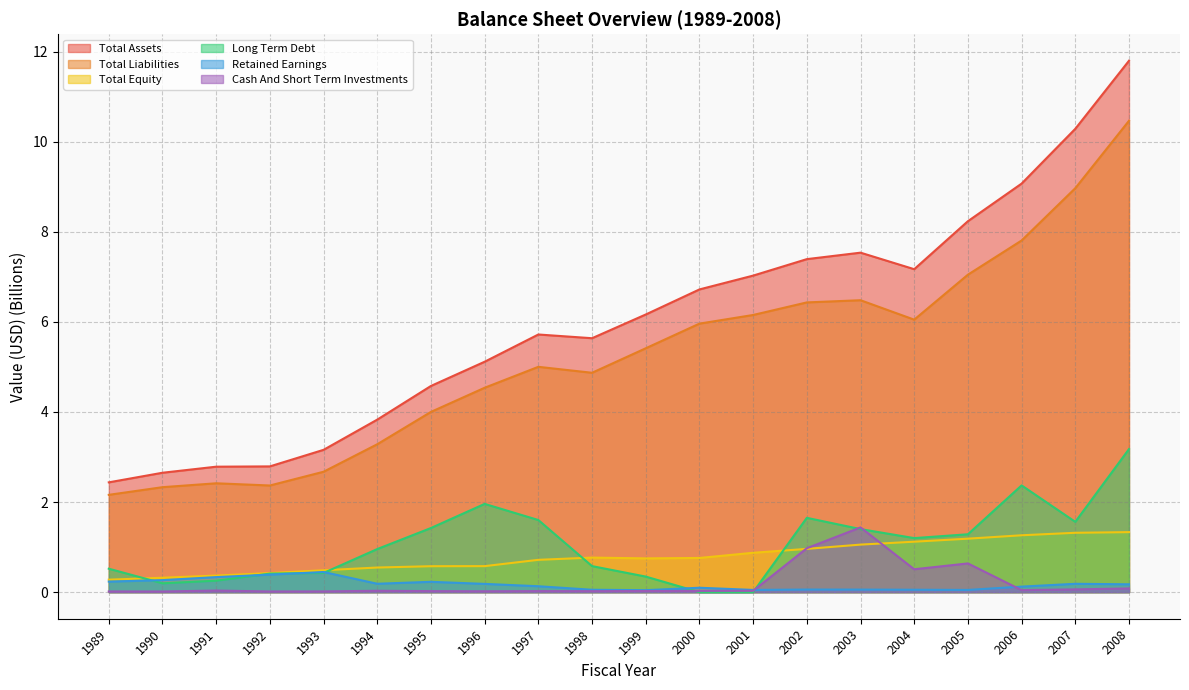

Reading left to right, list all the values displayed in this chart.

Total Assets: 1989=2.4	1990=2.7	1991=2.8	1992=2.8	1993=3.2	1994=3.8	1995=4.6	1996=5.1	1997=5.7	1998=5.6	1999=6.2	2000=6.7	2001=7.0	2002=7.4	2003=7.5	2004=7.2	2005=8.2	2006=9.1	2007=10.3	2008=11.8
Total Liabilities: 1989=2.2	1990=2.3	1991=2.4	1992=2.4	1993=2.7	1994=3.3	1995=4.0	1996=4.5	1997=5.0	1998=4.9	1999=5.4	2000=6.0	2001=6.2	2002=6.4	2003=6.5	2004=6.0	2005=7.0	2006=7.8	2007=9.0	2008=10.5
Total Equity: 1989=0.3	1990=0.3	1991=0.4	1992=0.4	1993=0.5	1994=0.5	1995=0.6	1996=0.6	1997=0.7	1998=0.8	1999=0.8	2000=0.8	2001=0.9	2002=1.0	2003=1.1	2004=1.1	2005=1.2	2006=1.3	2007=1.3	2008=1.3
Long Term Debt: 1989=0.5	1990=0.2	1991=0.3	1992=0.4	1993=0.4	1994=1.0	1995=1.4	1996=2.0	1997=1.6	1998=0.6	1999=0.3	2000=0.0	2001=0.0	2002=1.6	2003=1.4	2004=1.2	2005=1.3	2006=2.4	2007=1.6	2008=3.2
Retained Earnings: 1989=0.2	1990=0.3	1991=0.3	1992=0.4	1993=0.4	1994=0.2	1995=0.2	1996=0.2	1997=0.1	1998=0.1	1999=0.0	2000=0.1	2001=0.0	2002=0.1	2003=0.1	2004=0.1	2005=0.0	2006=0.1	2007=0.2	2008=0.2
Cash And Short Term Investments: 1989=0.0	1990=0.0	1991=0.0	1992=0.0	1993=0.0	1994=0.0	1995=0.0	1996=0.0	1997=0.0	1998=0.0	1999=0.0	2000=0.0	2001=0.0	2002=1.0	2003=1.4	2004=0.5	2005=0.6	2006=0.0	2007=0.1	2008=0.1